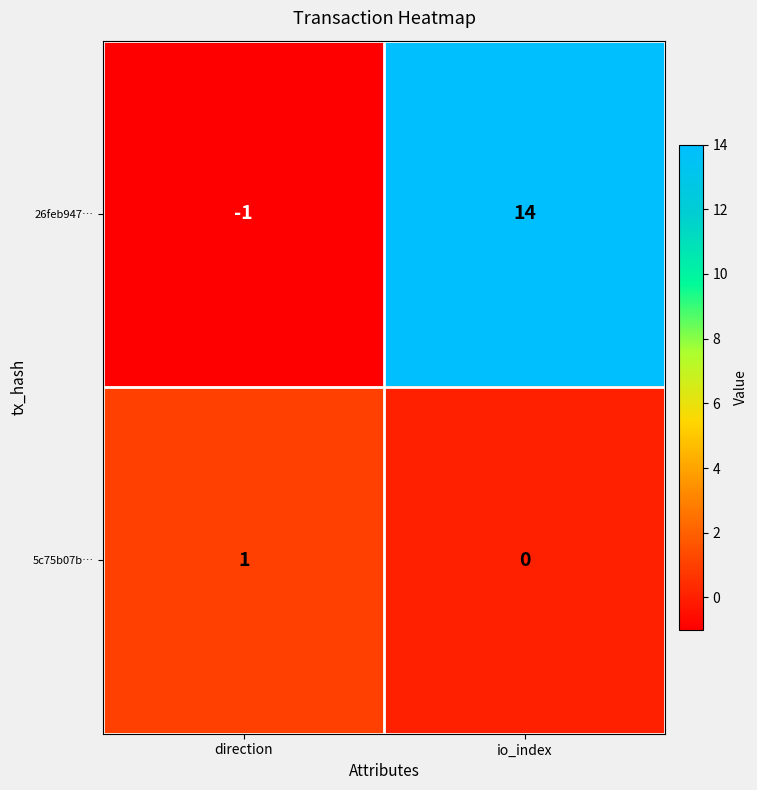

Reading left to right, list all the values displayed in this chart.

26feb947…: -1	14
5c75b07b…: 1	0